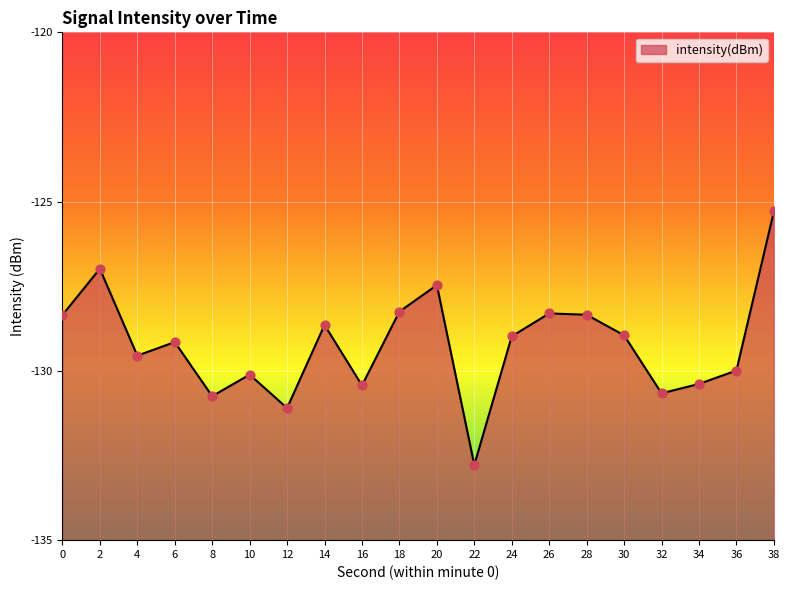

Between 22 and 6, which is larger?

6